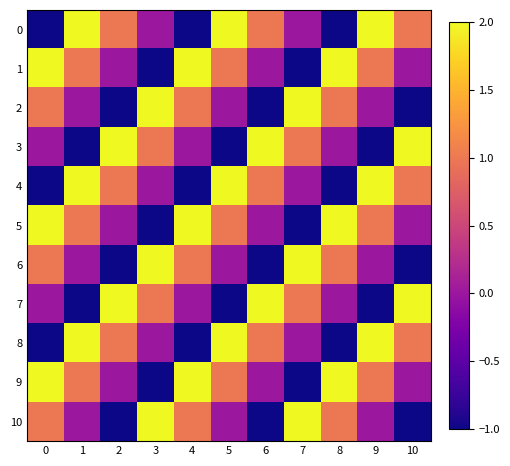

Reading right to left, list all the values displayed in this chart.

0: 10=1	9=2	8=-1	7=0	6=1	5=2	4=-1	3=0	2=1	1=2	0=-1
1: 10=0	9=1	8=2	7=-1	6=0	5=1	4=2	3=-1	2=0	1=1	0=2
2: 10=-1	9=0	8=1	7=2	6=-1	5=0	4=1	3=2	2=-1	1=0	0=1
3: 10=2	9=-1	8=0	7=1	6=2	5=-1	4=0	3=1	2=2	1=-1	0=0
4: 10=1	9=2	8=-1	7=0	6=1	5=2	4=-1	3=0	2=1	1=2	0=-1
5: 10=0	9=1	8=2	7=-1	6=0	5=1	4=2	3=-1	2=0	1=1	0=2
6: 10=-1	9=0	8=1	7=2	6=-1	5=0	4=1	3=2	2=-1	1=0	0=1
7: 10=2	9=-1	8=0	7=1	6=2	5=-1	4=0	3=1	2=2	1=-1	0=0
8: 10=1	9=2	8=-1	7=0	6=1	5=2	4=-1	3=0	2=1	1=2	0=-1
9: 10=0	9=1	8=2	7=-1	6=0	5=1	4=2	3=-1	2=0	1=1	0=2
10: 10=-1	9=0	8=1	7=2	6=-1	5=0	4=1	3=2	2=-1	1=0	0=1